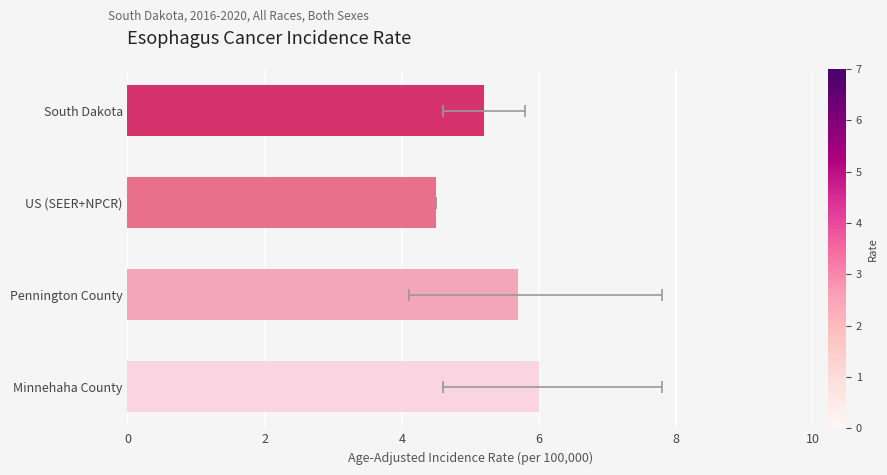

The chart shows a value of 6.0 at Minnehaha County. True or false?

True